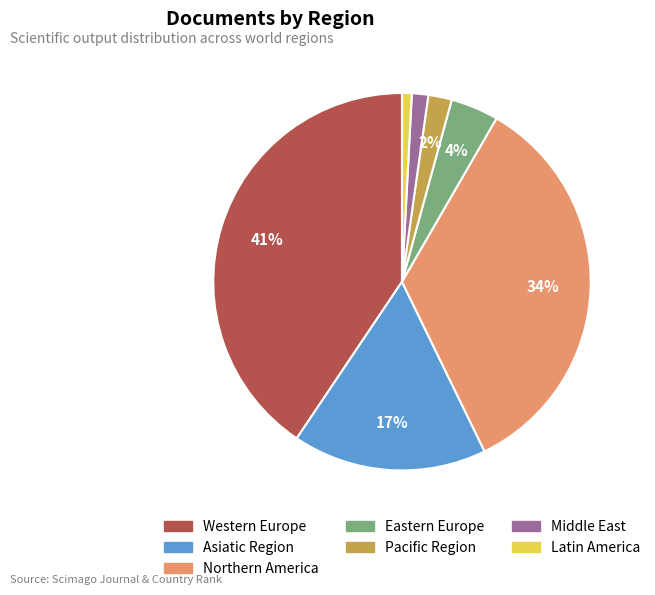

Combined, do Western Europe and Latin America account for over 50%?

No